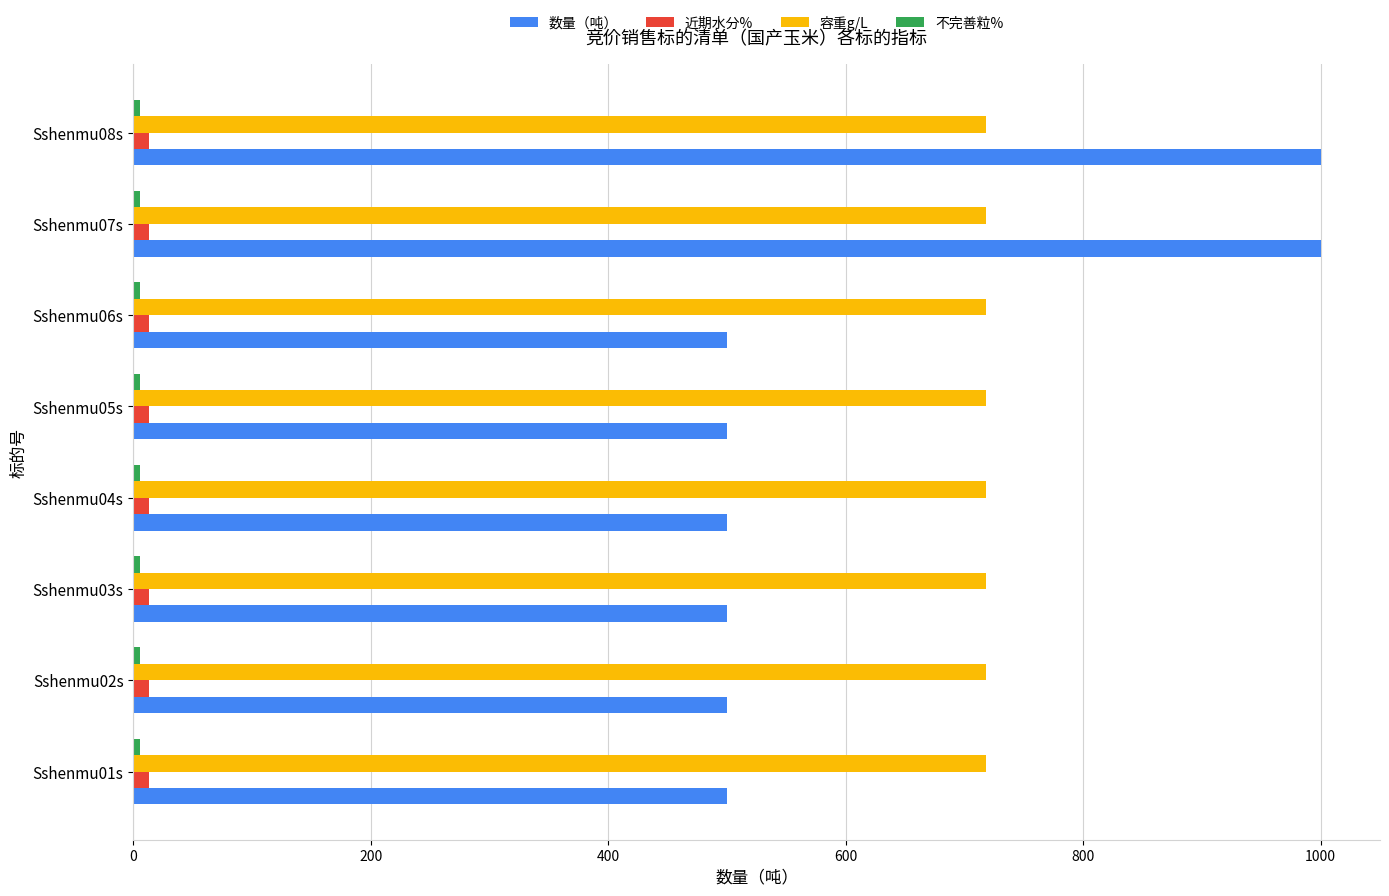

At how many categories does at least one series exceed 980?

2